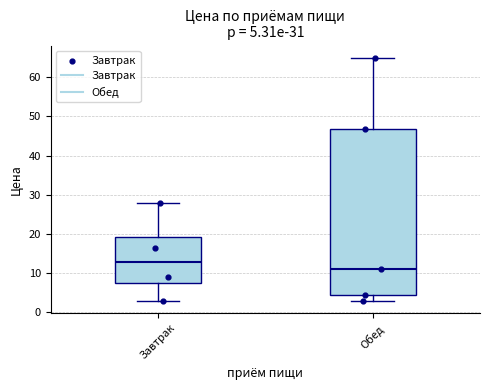

Which box's median line is the highest?

Завтрак